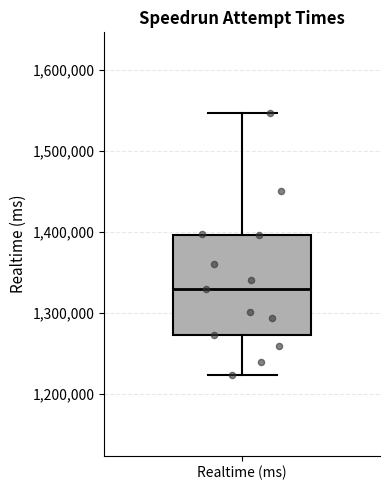

Read this box plot against the y-axis: the position of the median line, the range covered by the box, and the ends of both whiskers. The values are not printed on the chart, so give them approximately, as read against the axis.

median 1330000, box 1270000 to 1400000, whiskers 1220000 to 1550000